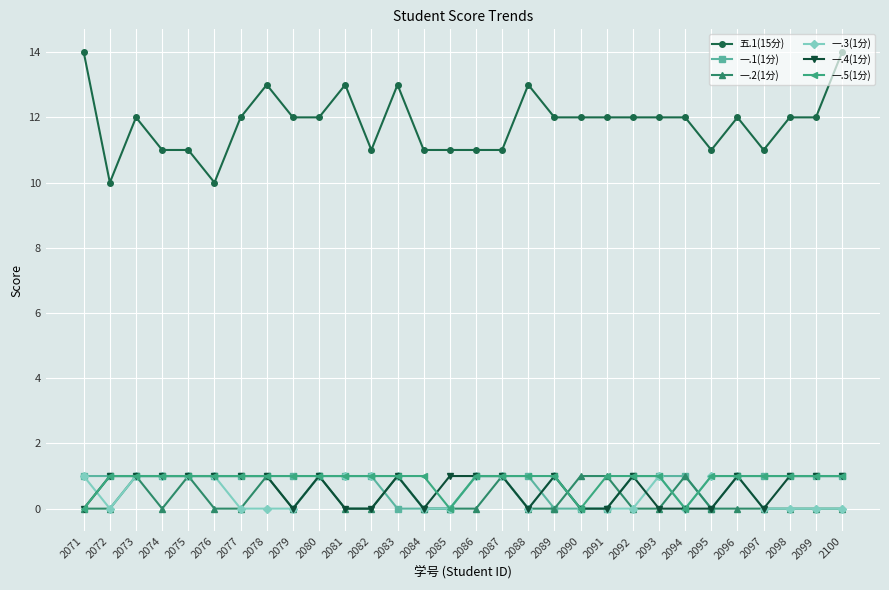

The 五.1(15分) series shows 12 at 2077. True or false?

True